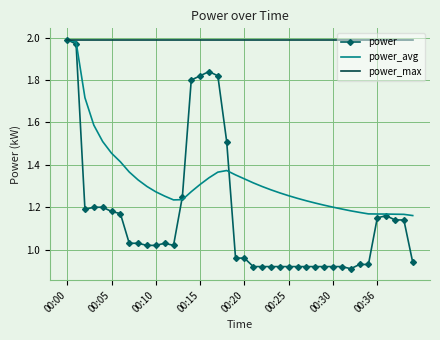

Rank the series by their average value, from highest to lowest.

power_max, power_avg, power